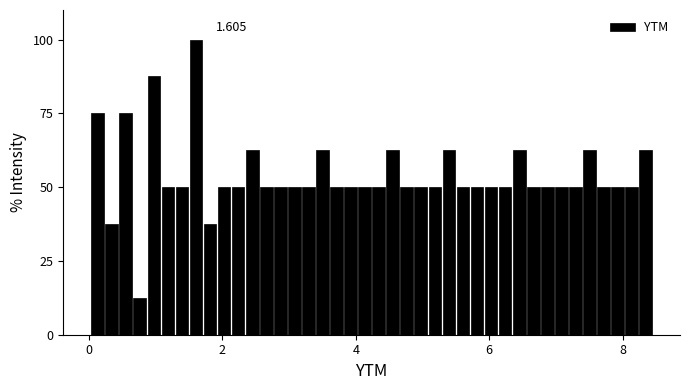

Read against the x-axis, roughly where is the centre of the tallest bar?

1.6